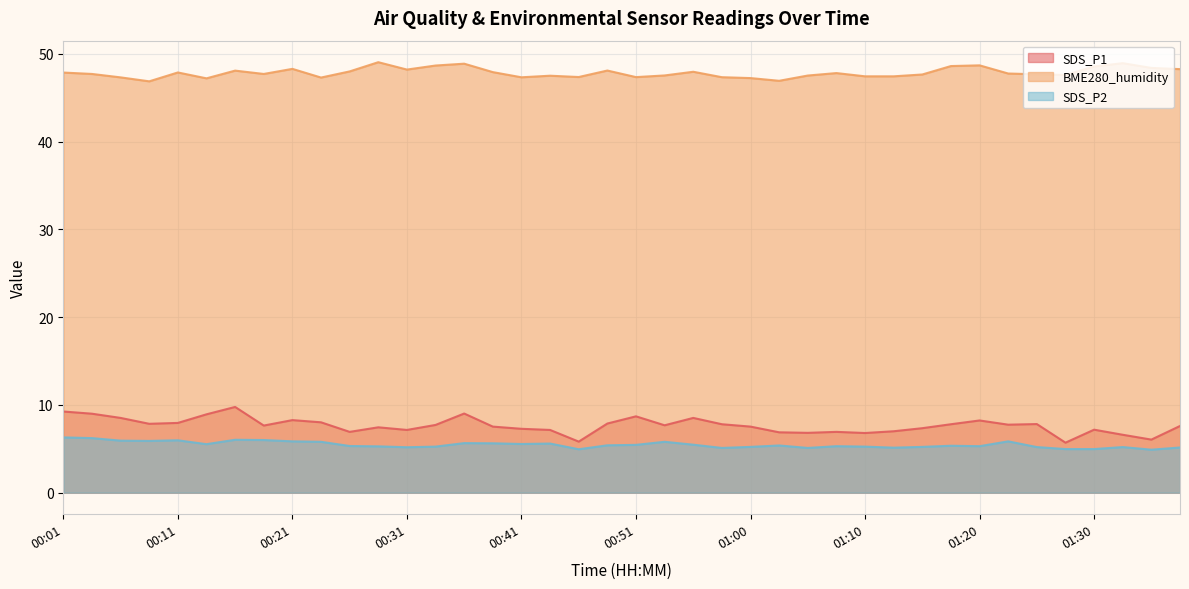

What is the spread (max minus min) of values at 00:58?

42.2